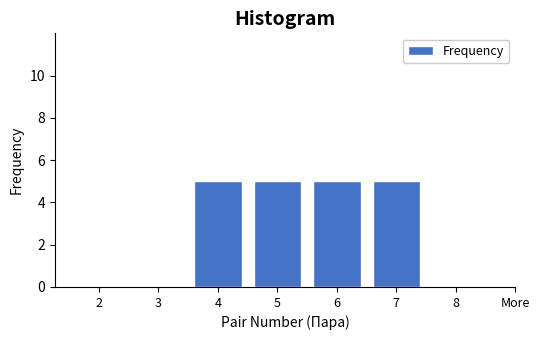

Reading left to right, list all the values displayed in this chart.

2=0	3=0	4=5	5=5	6=5	7=5	8=0